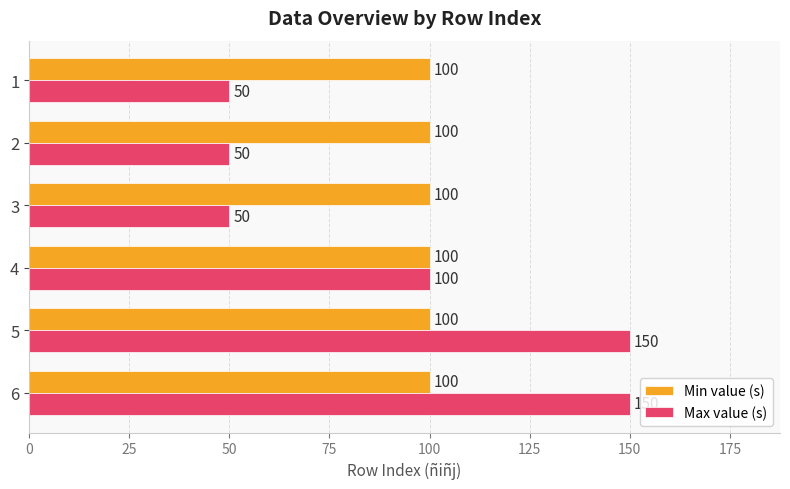

Is it true that Max value (s) equals 150 at 5?

True